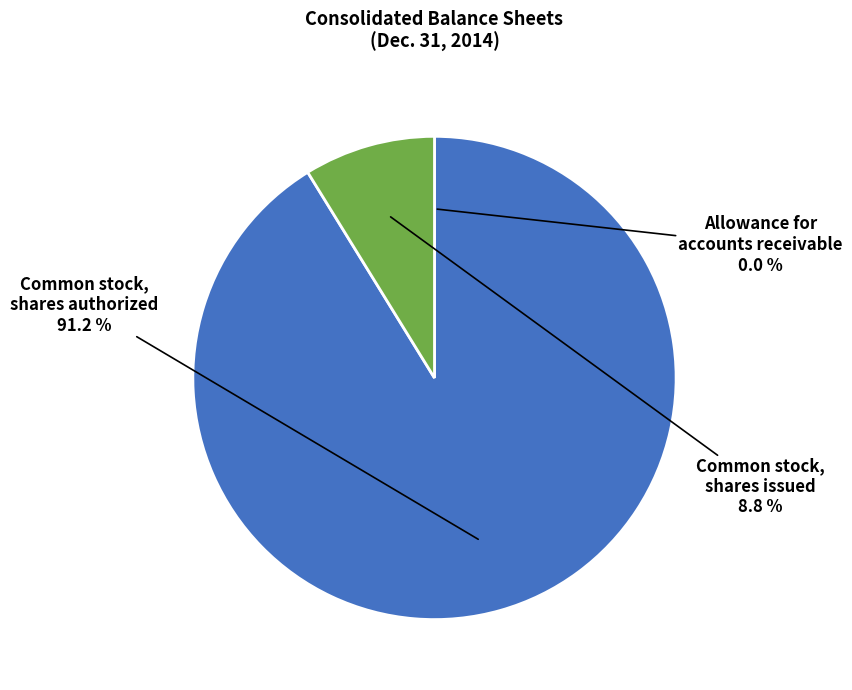

What is the majority slice?

Common stock, shares authorized